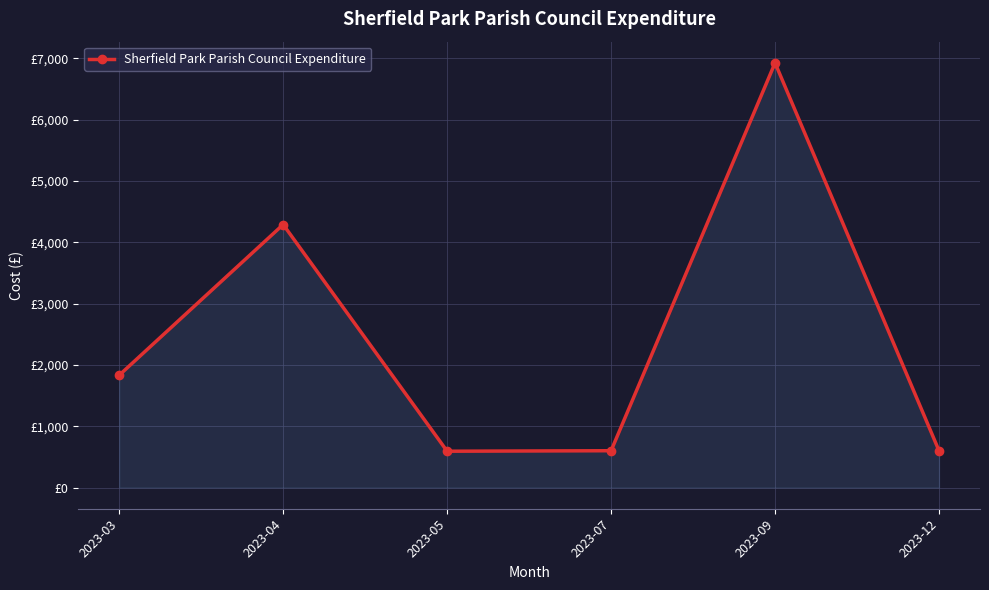

What is the change in value from 2023-04 to 2023-09?

+2636.8